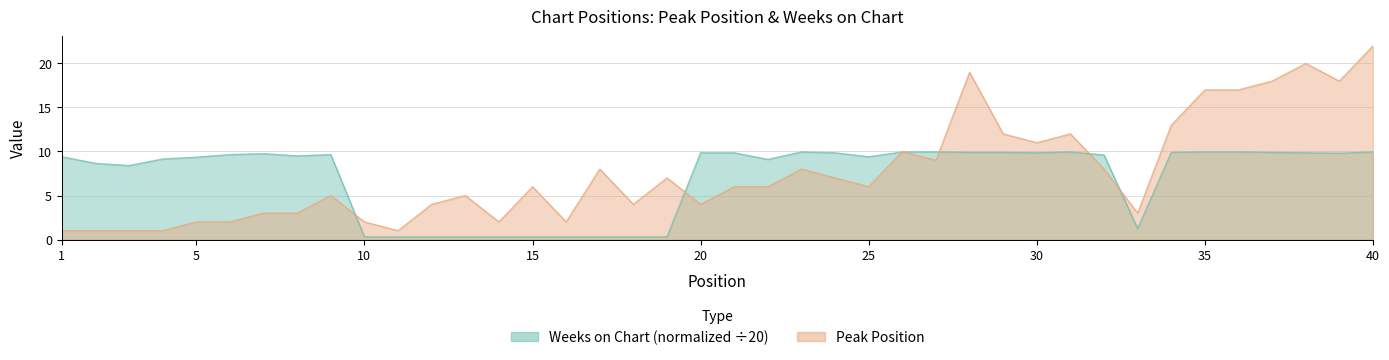

Which series has the largest range (max minus min)?

Peak Position